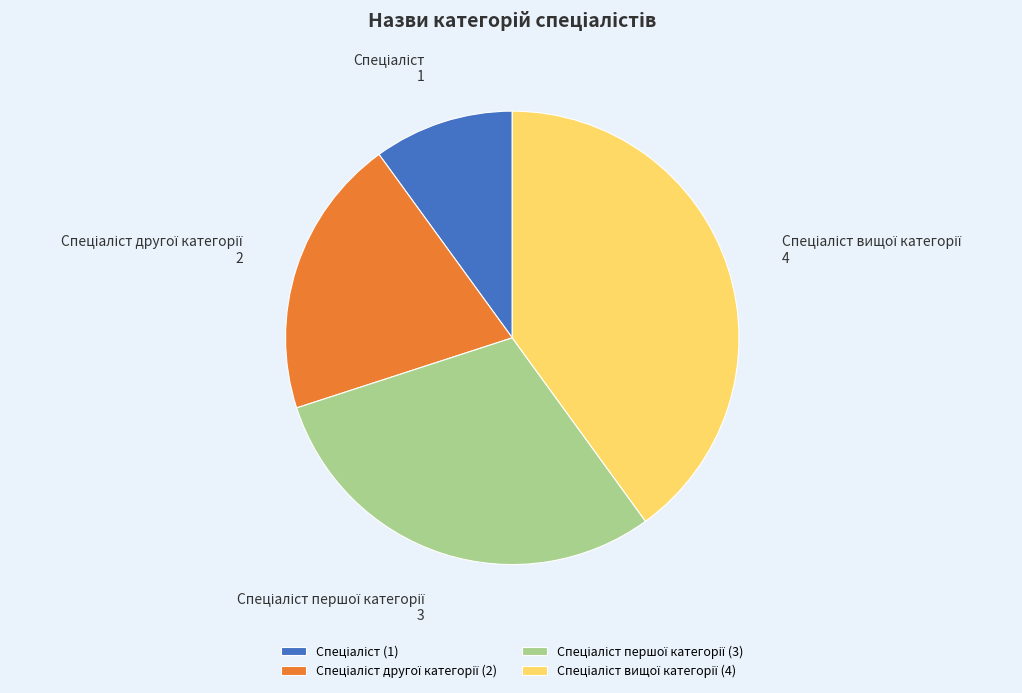

How many slices are in this pie chart?

4